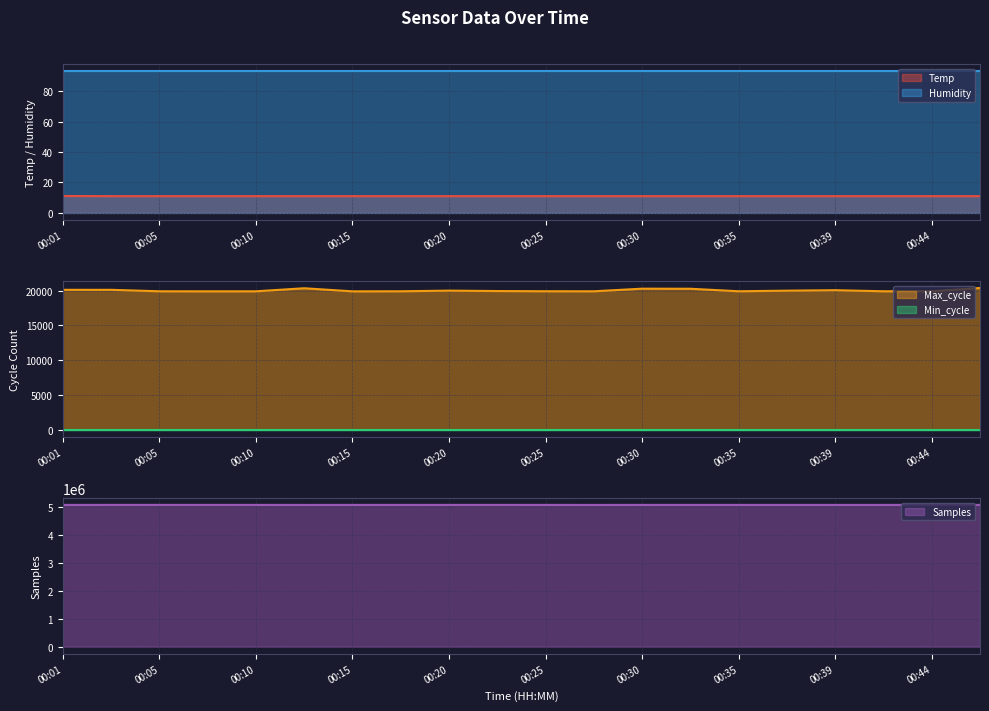

True or false: Humidity and Temp cross at least once.

False